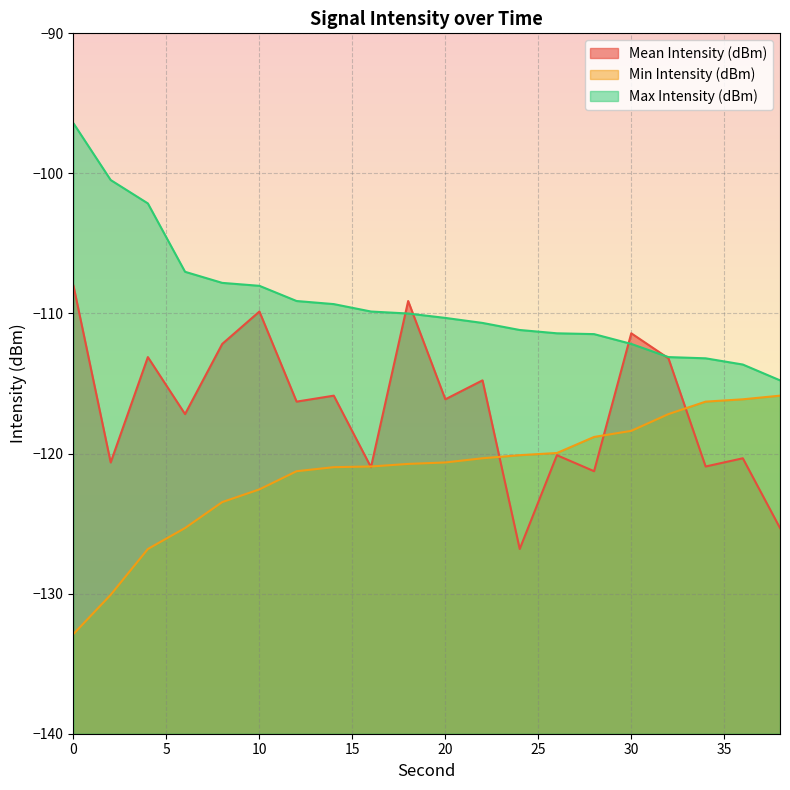

What is the average value of the Min Intensity (dBm) series?

-121.4